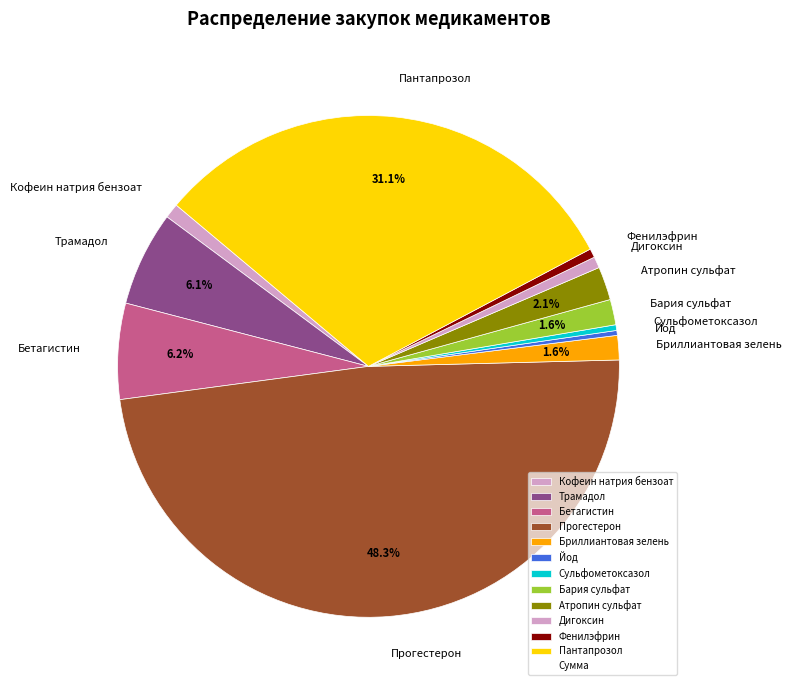

Does Бетагистин account for over 50% of the chart?

No